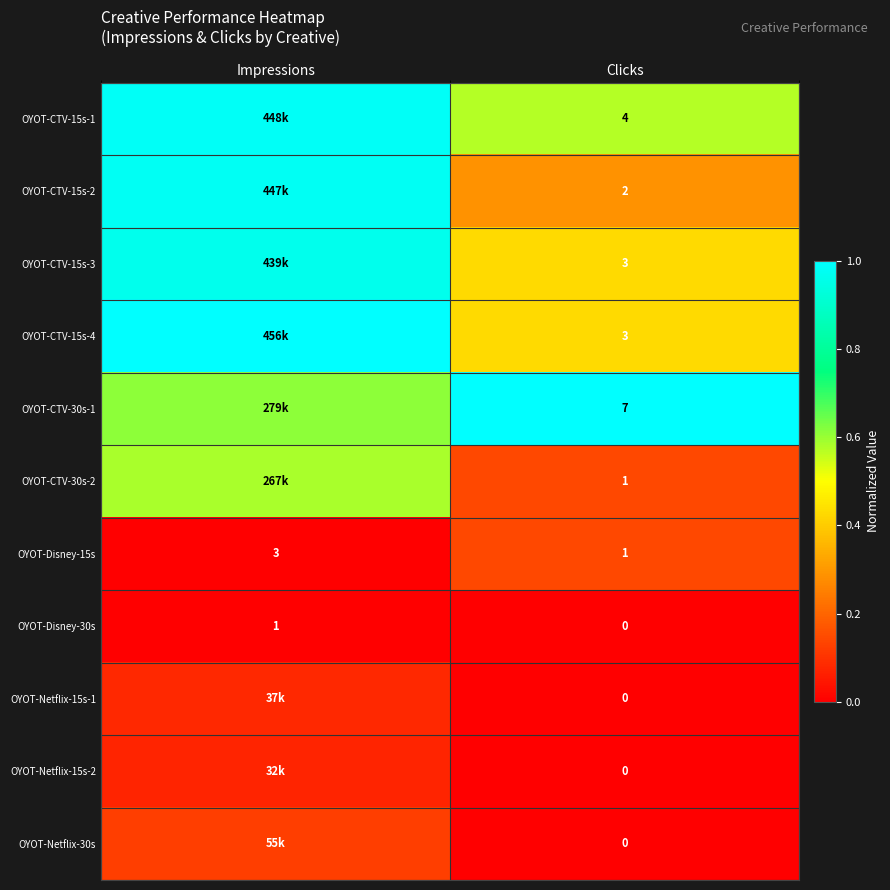

Which category has the highest value in the OYOT-Disney-30s series?

Impressions